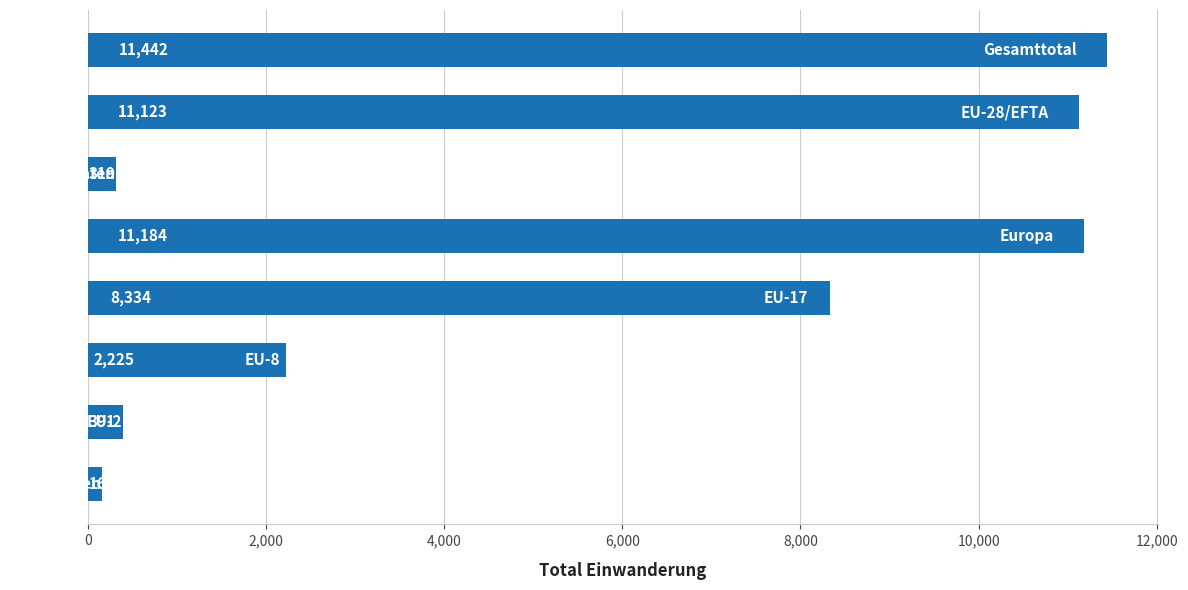

Does the chart contain any negative values?

No